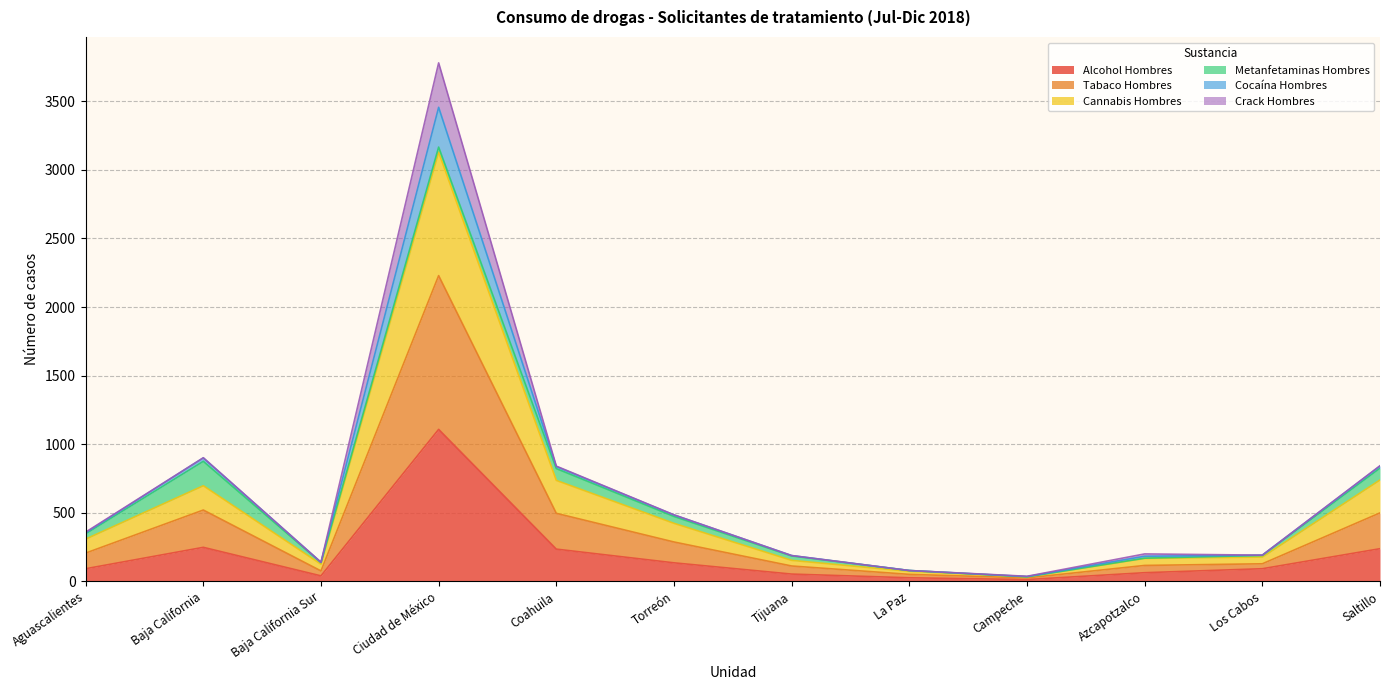

What is the label of the 1st point from the left?

Aguascalientes